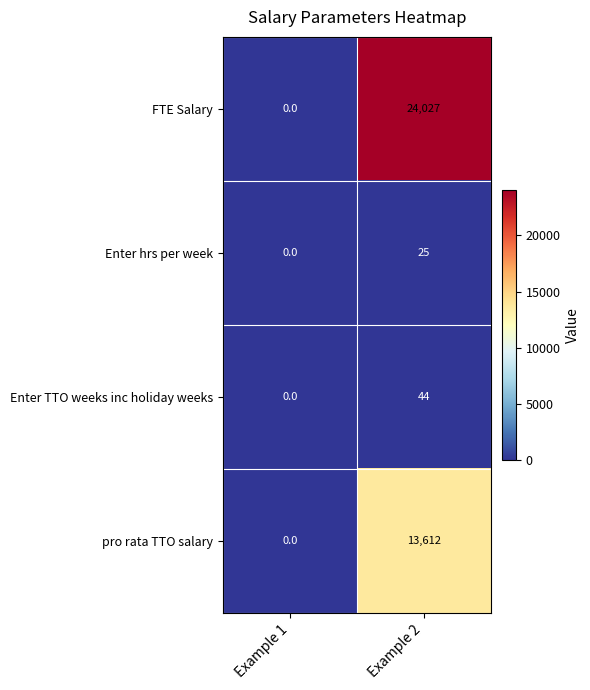

List the series in order of their peak value, lowest first.

Enter hrs per week, Enter TTO weeks inc holiday weeks, pro rata TTO salary, FTE Salary